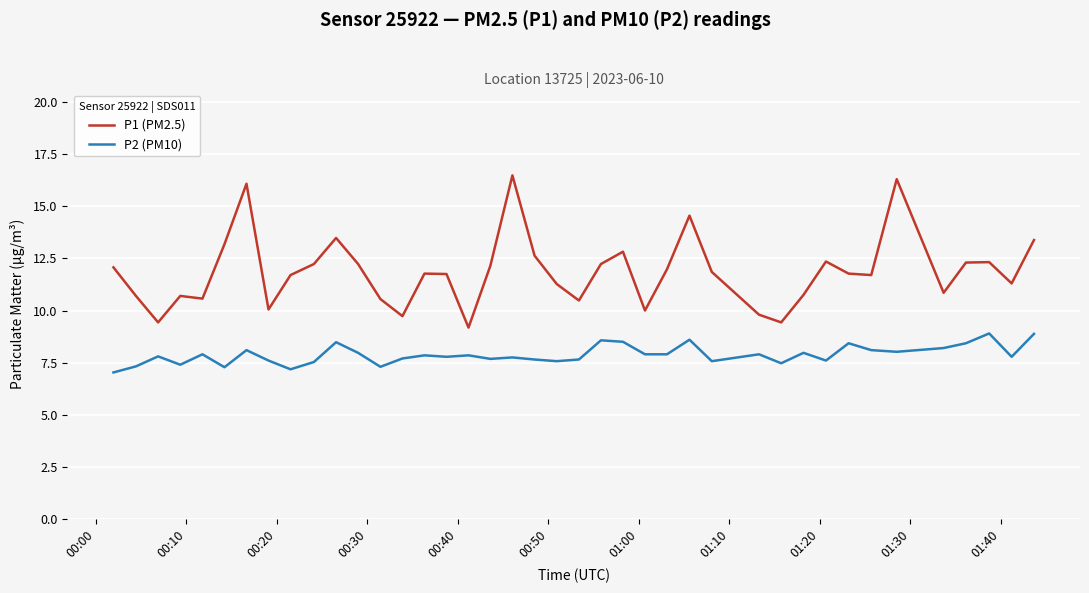

Rank the series by their average value, from highest to lowest.

P1 (PM2.5), P2 (PM10)